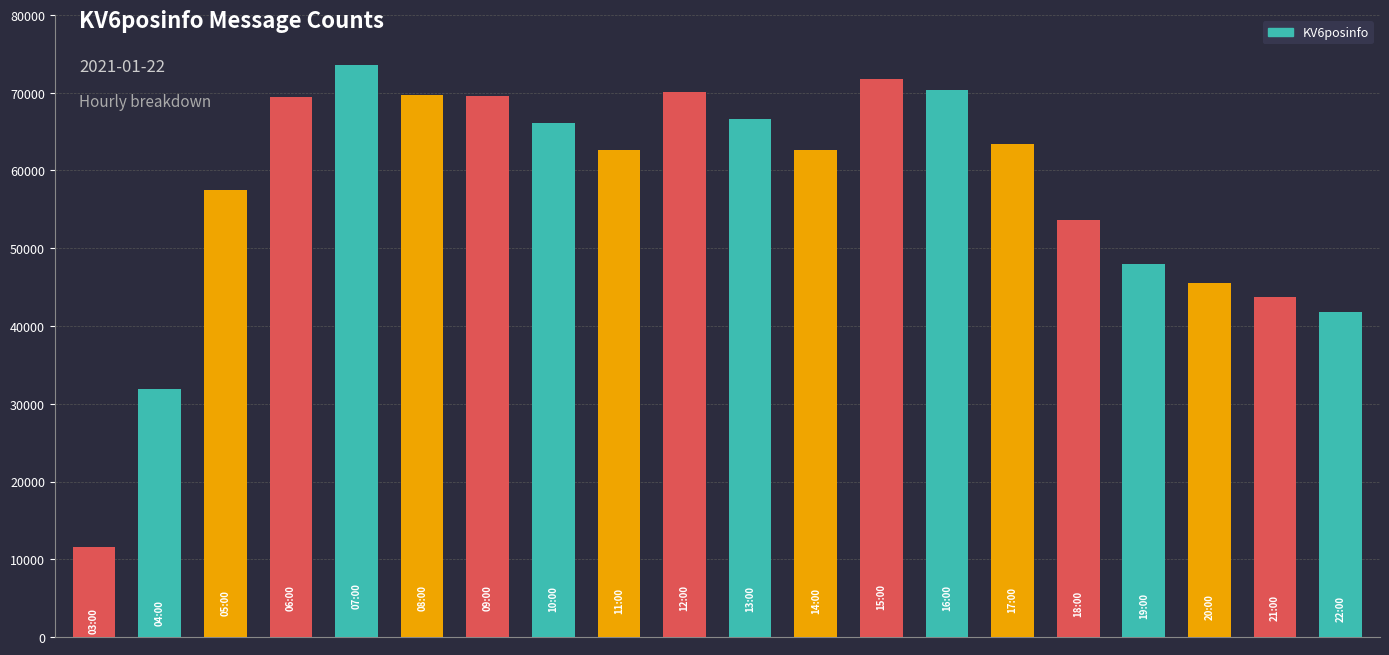

What is the sum of all values?

1149557